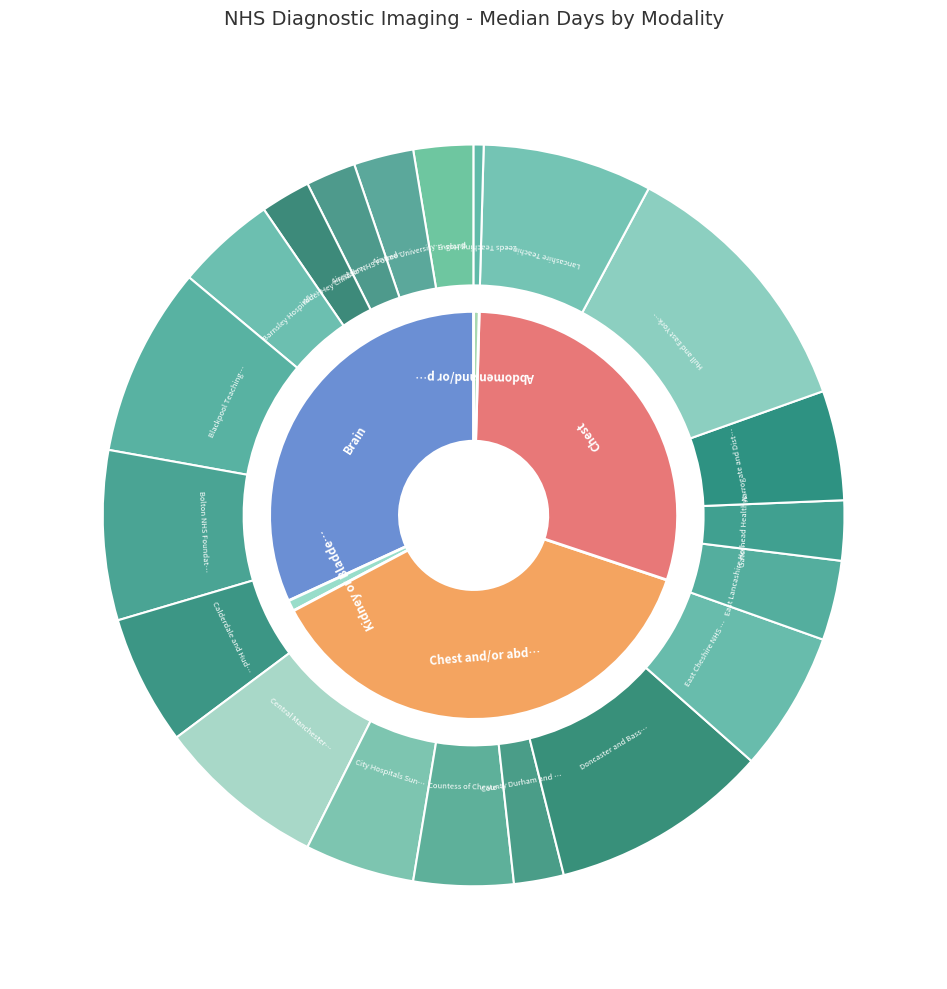

Which category has the biggest portion of the pie?

Doncaster and Bassetlaw